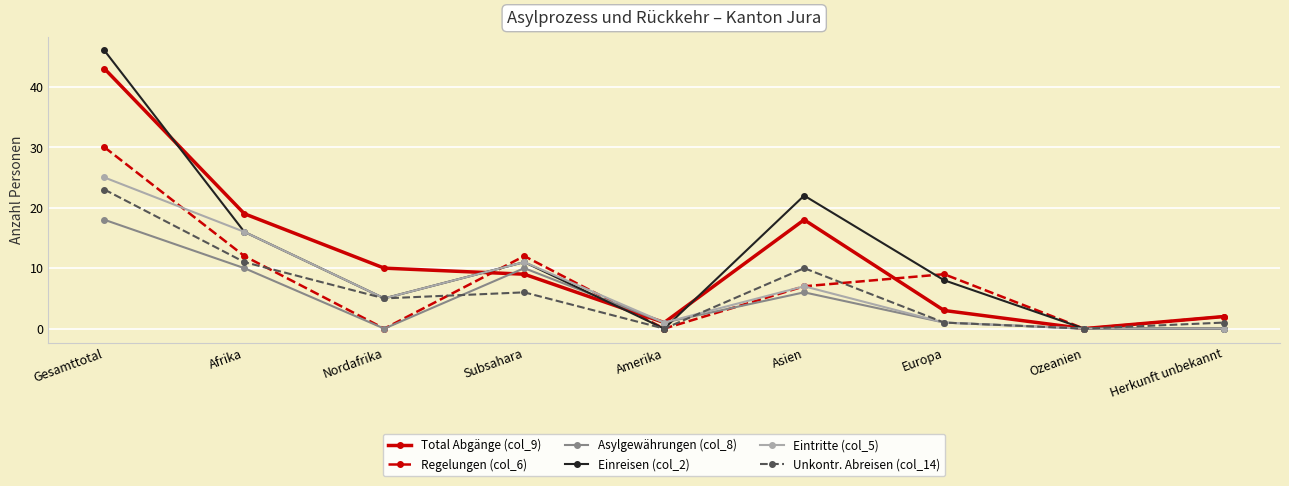

What position from the left is Amerika?

5